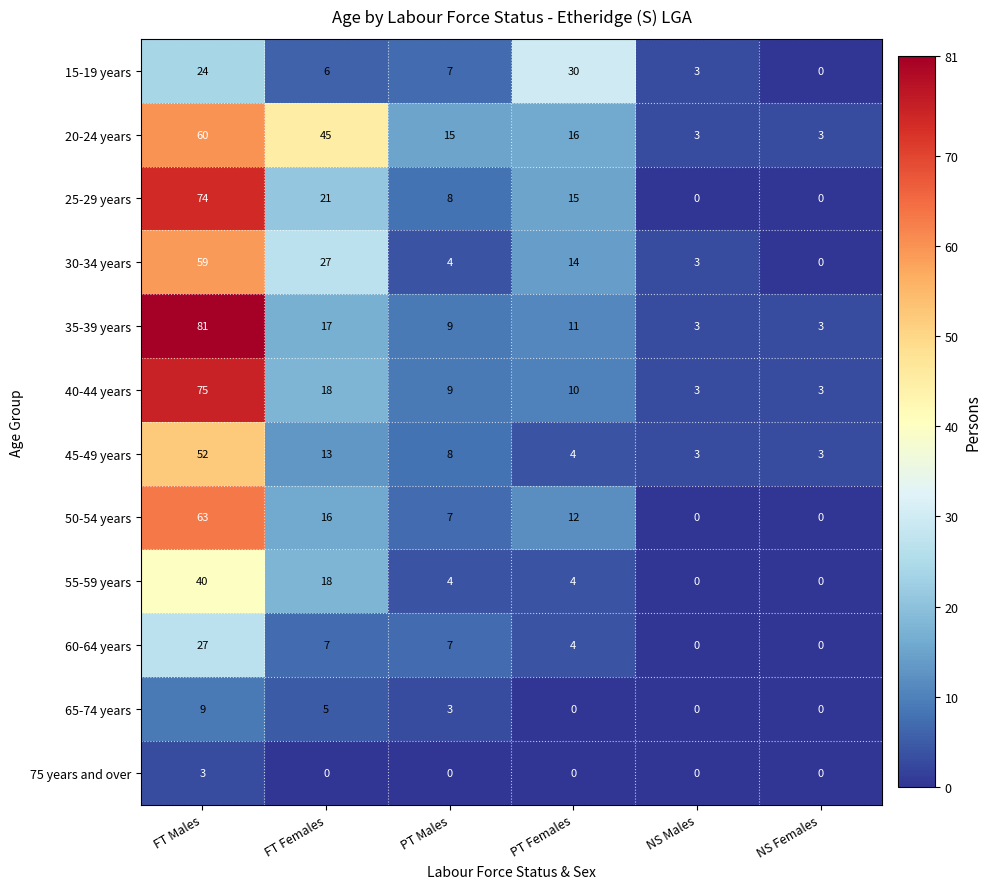

How many 65-74 years values are between 0 and 5?

5